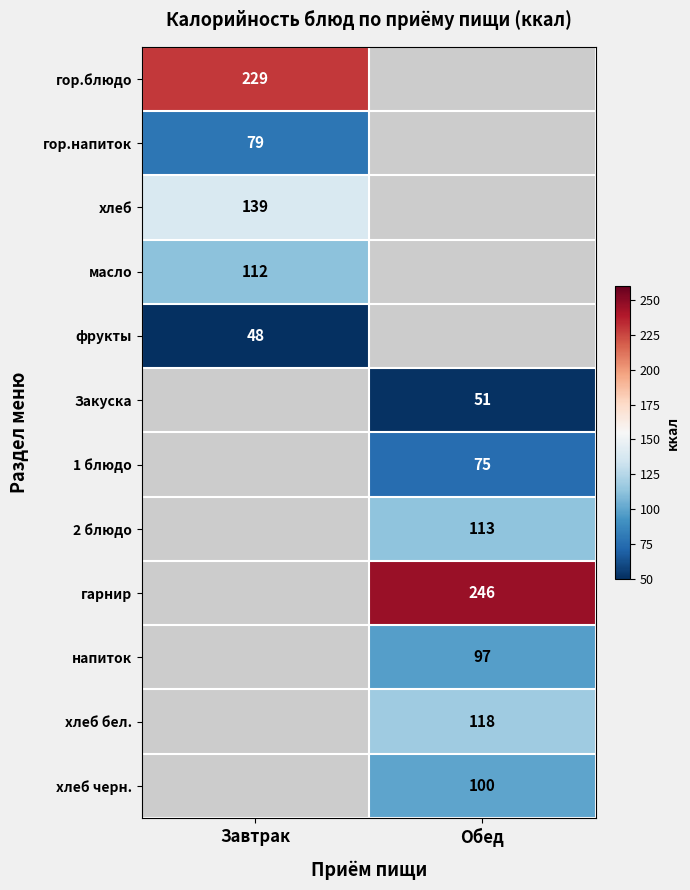

How many distinct data groups are displayed?

12